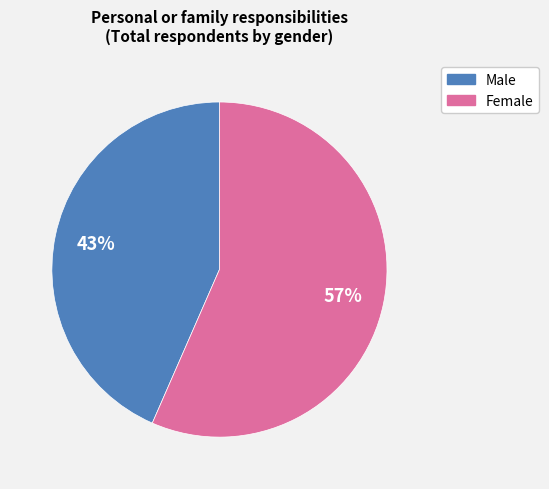

Is it true that Female is 49% of the pie?

False